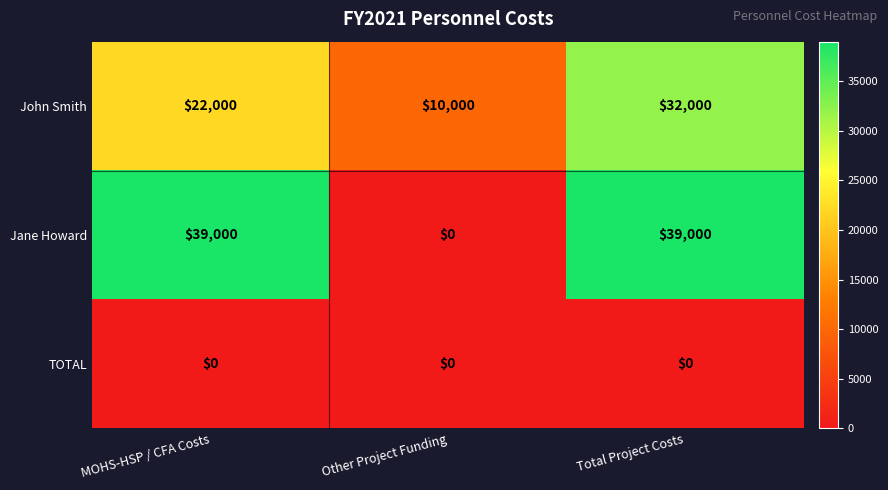

Rank the series by their maximum value, from lowest to highest.

TOTAL, John Smith, Jane Howard